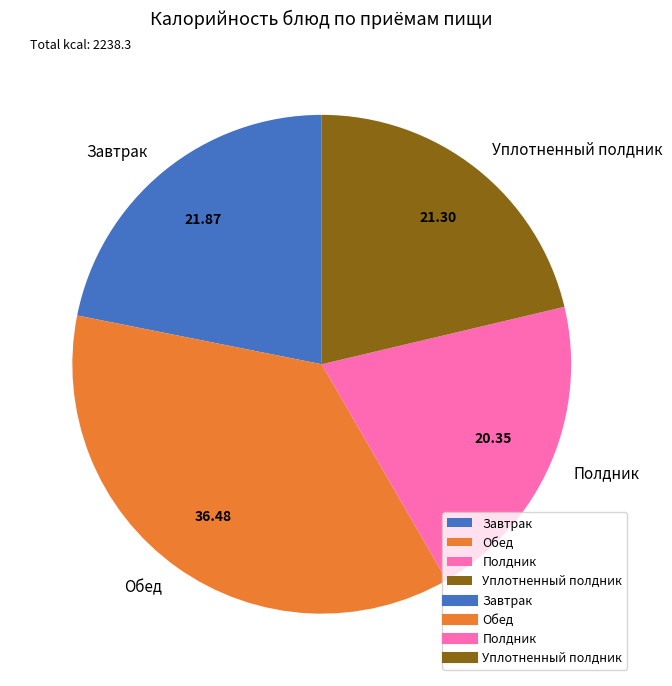

Which category has the smallest portion of the pie?

Полдник